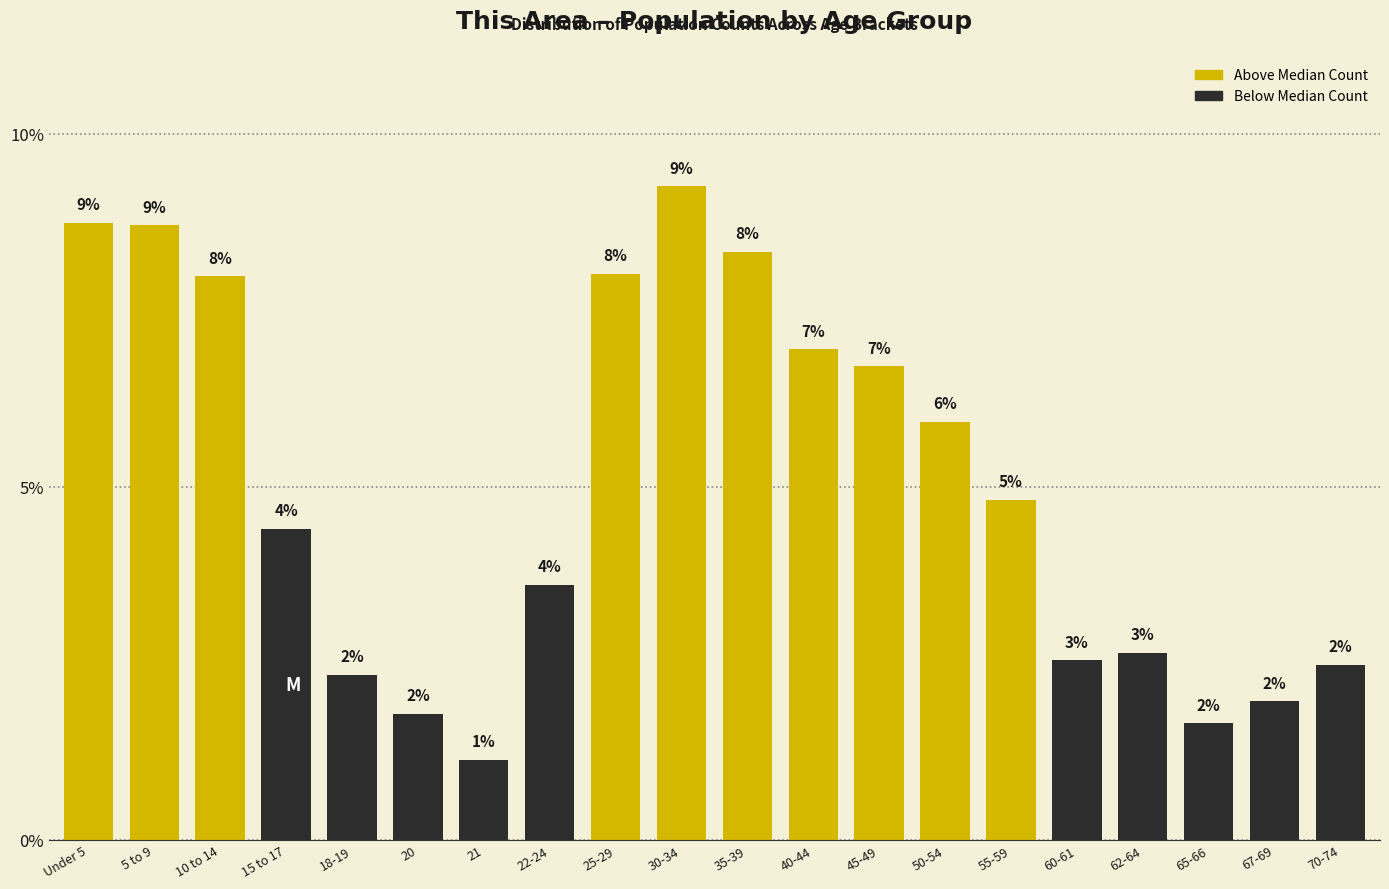

What is the label of the 14th bar from the left?

50-54